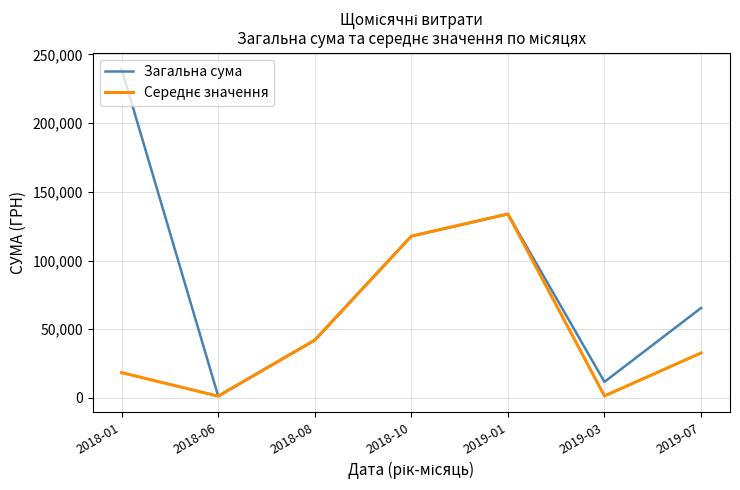

What is the greatest value displayed?

239318.3